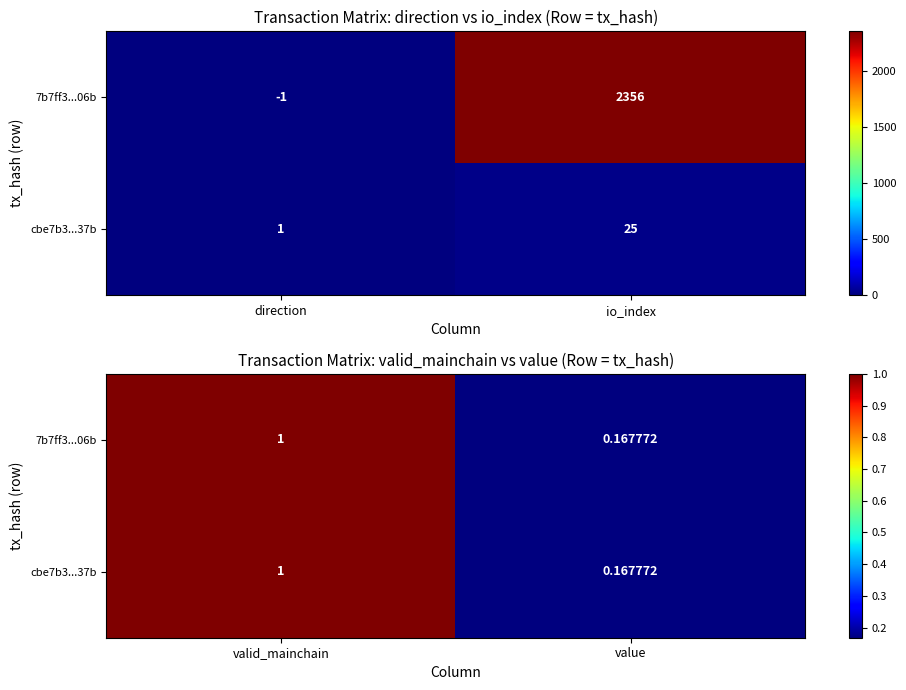

The value of 7b7ff3...06b at valid_mainchain is 0.3. True or false?

False